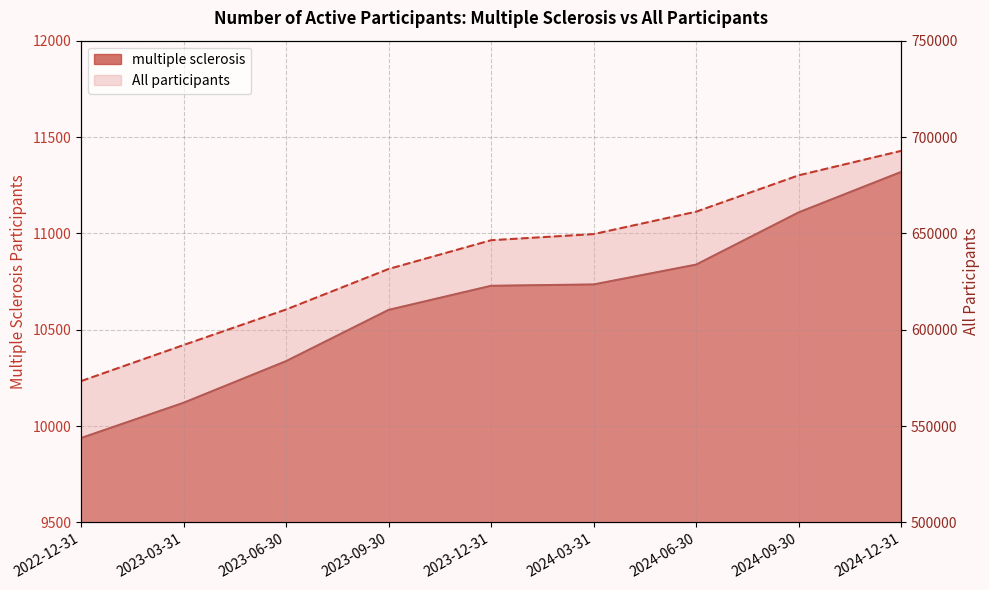

Rank the categories by multiple sclerosis value from lowest to highest.

2022-12-31, 2023-03-31, 2023-06-30, 2023-09-30, 2023-12-31, 2024-03-31, 2024-06-30, 2024-09-30, 2024-12-31